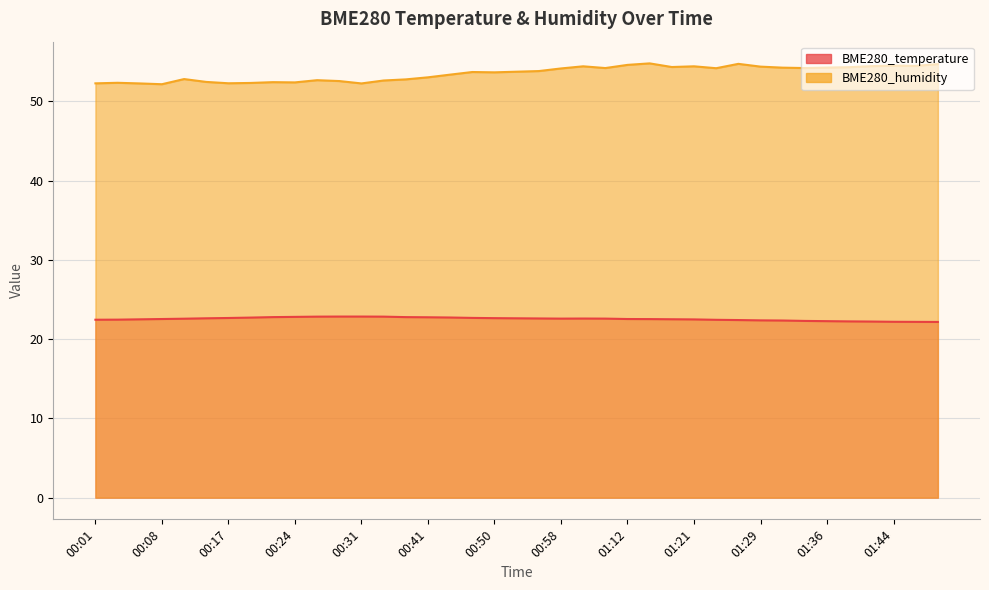

List the labels in order of BME280_humidity value, largest first.

01:15, 01:27, 01:49, 01:12, 01:44, 01:47, 01:42, 01:00, 01:21, 01:29, 01:18, 01:39, 01:36, 01:31, 01:03, 01:34, 01:24, 00:58, 00:55, 00:53, 00:47, 00:50, 00:44, 00:41, 00:11, 00:39, 00:26, 00:34, 00:29, 00:14, 00:21, 00:24, 00:03, 00:19, 00:17, 00:01, 00:06, 00:31, 00:08